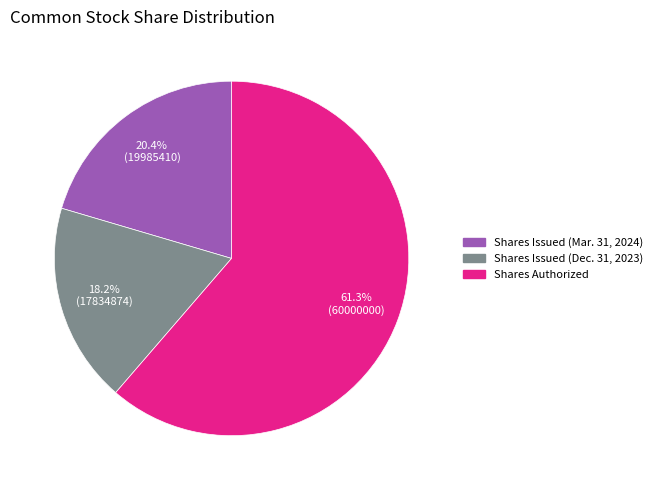

Is there any slice that represents more than half of the pie?

Yes